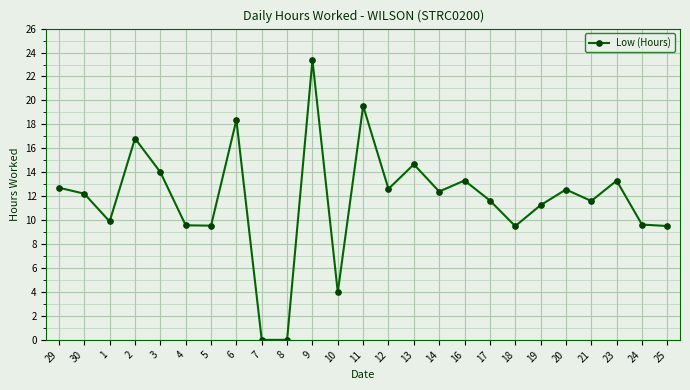

What is the approximate value at 16?

13.3